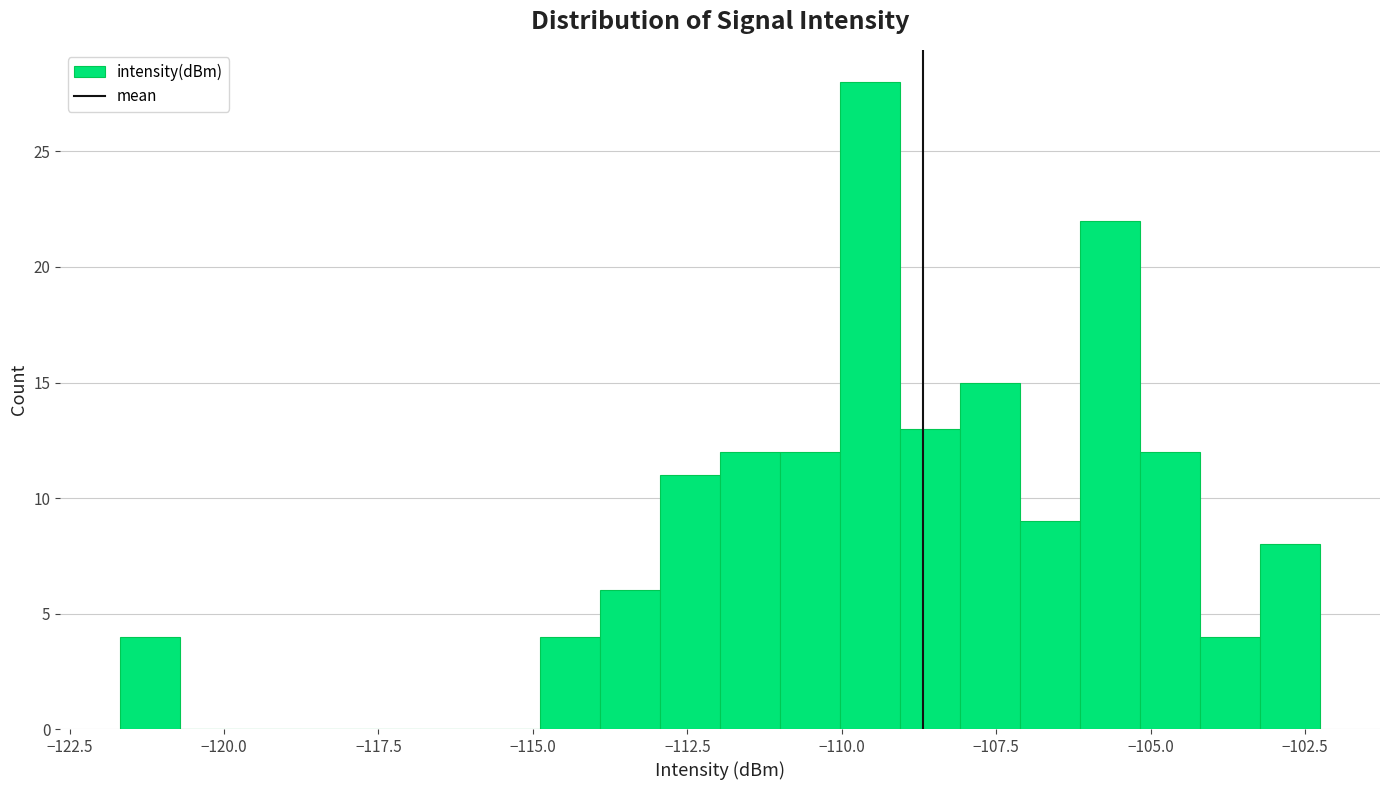

Read against the x-axis, roughly where is the centre of the tallest bar?

-109.5